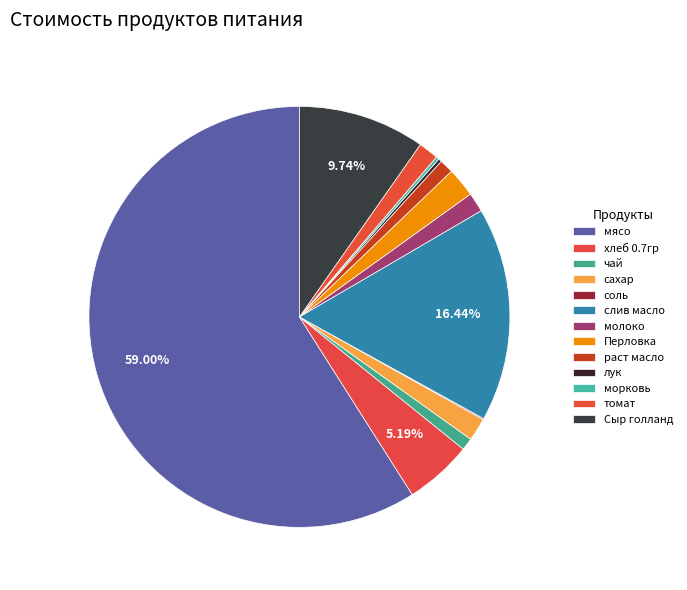

True or false: хлеб 0.7гр accounts for 5% of the total.

True